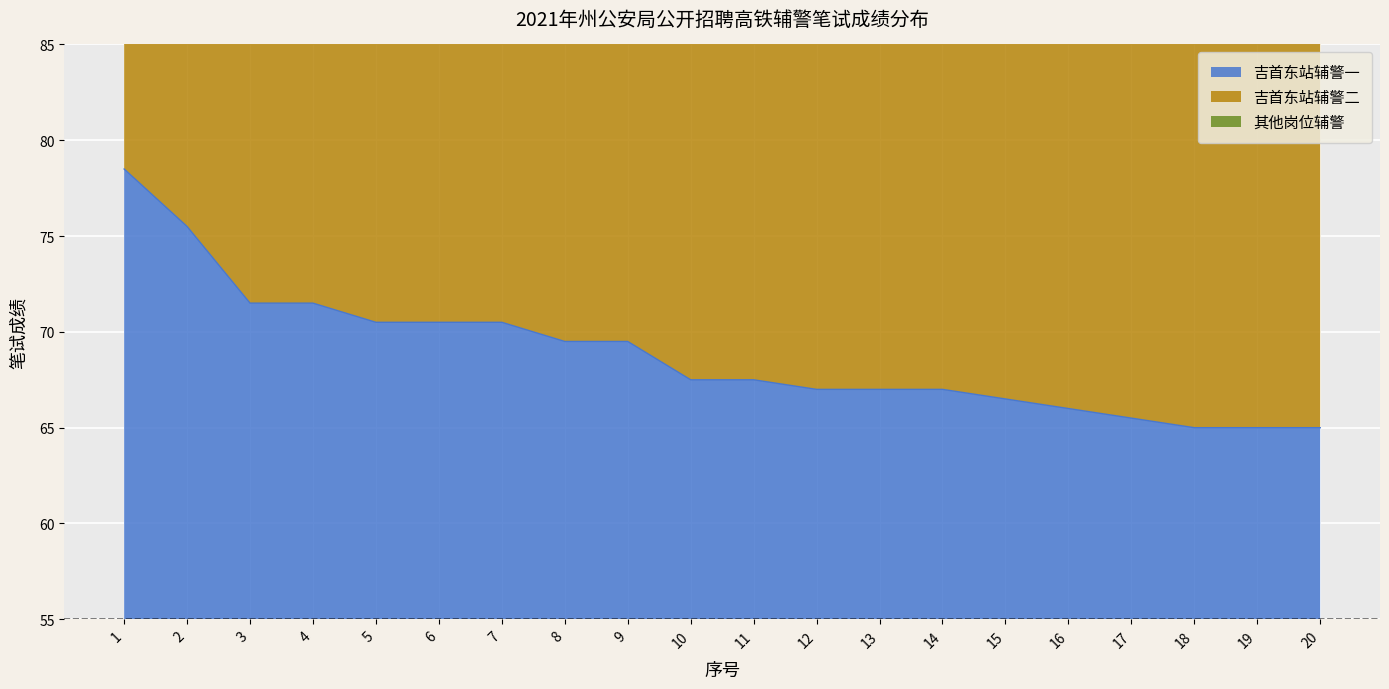

True or false: 其他岗位辅警 and 吉首东站辅警二 intersect in this chart.

False